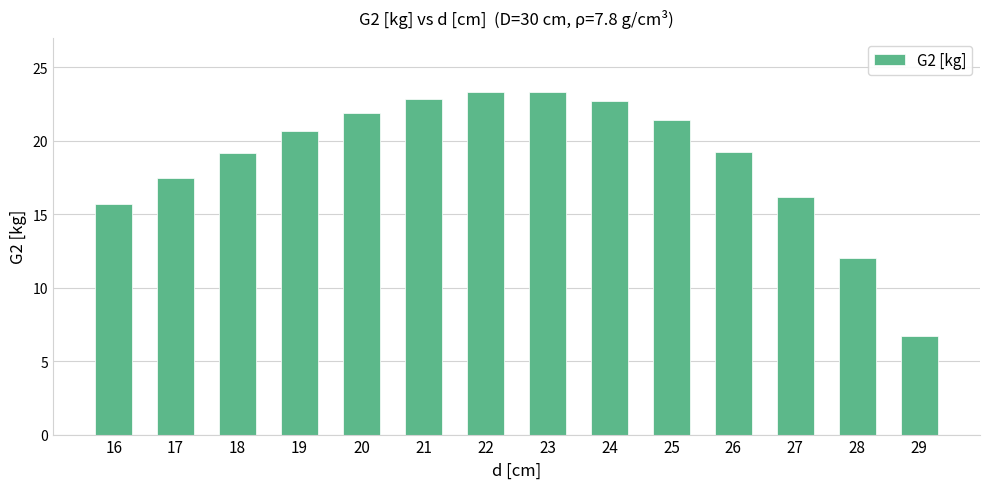

True or false: the data shows 4.0 at 16.

False